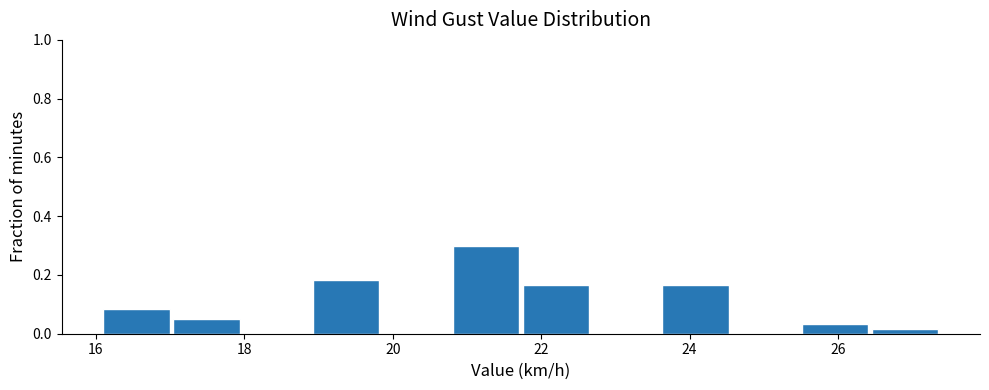

Reading left to right, list every bar in this chart as the range it spans on the x-axis followed by its height. Neither the bar edges nor the heights are printed on the chart, so give them approximately, as read against the axes.

16.2 to 17.0: 0.08
17.0 to 18.0: 0.06
18.0 to 19.0: 0
19.0 to 19.8: 0.18
19.8 to 20.8: 0
20.8 to 21.8: 0.30
21.8 to 22.6: 0.16
22.6 to 23.6: 0
23.6 to 24.6: 0.16
24.6 to 25.6: 0
25.6 to 26.4: 0.04
26.4 to 27.4: under 0.02